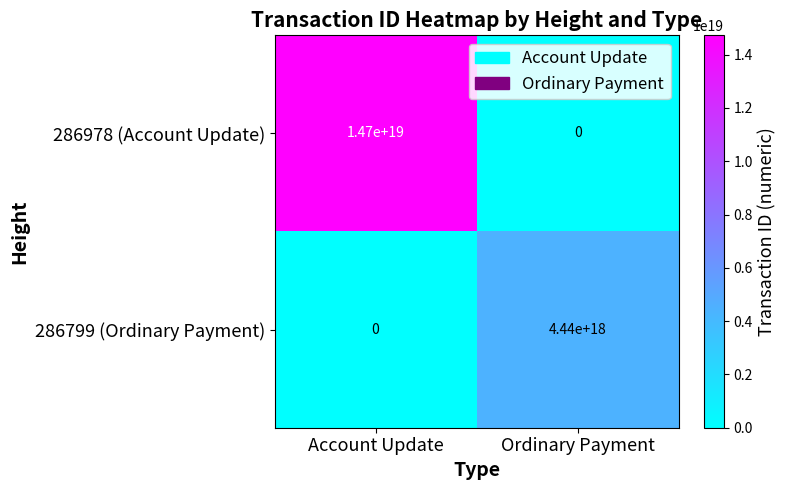

The value of 286978 (Account Update) at Account Update is 4841736479444157440. True or false?

False